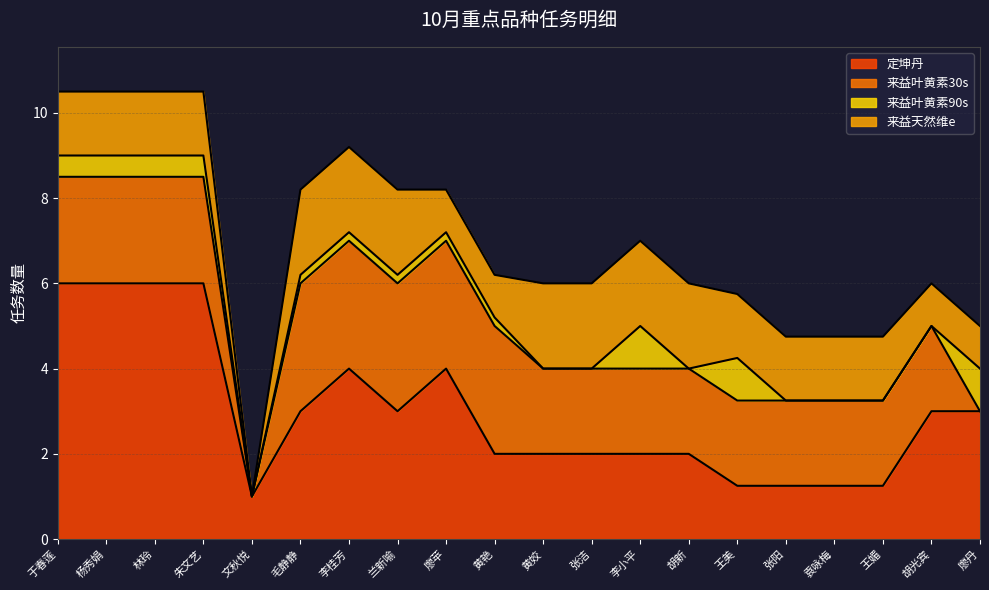

The 定坤丹 series shows 3.0 at 胡光宾. True or false?

True